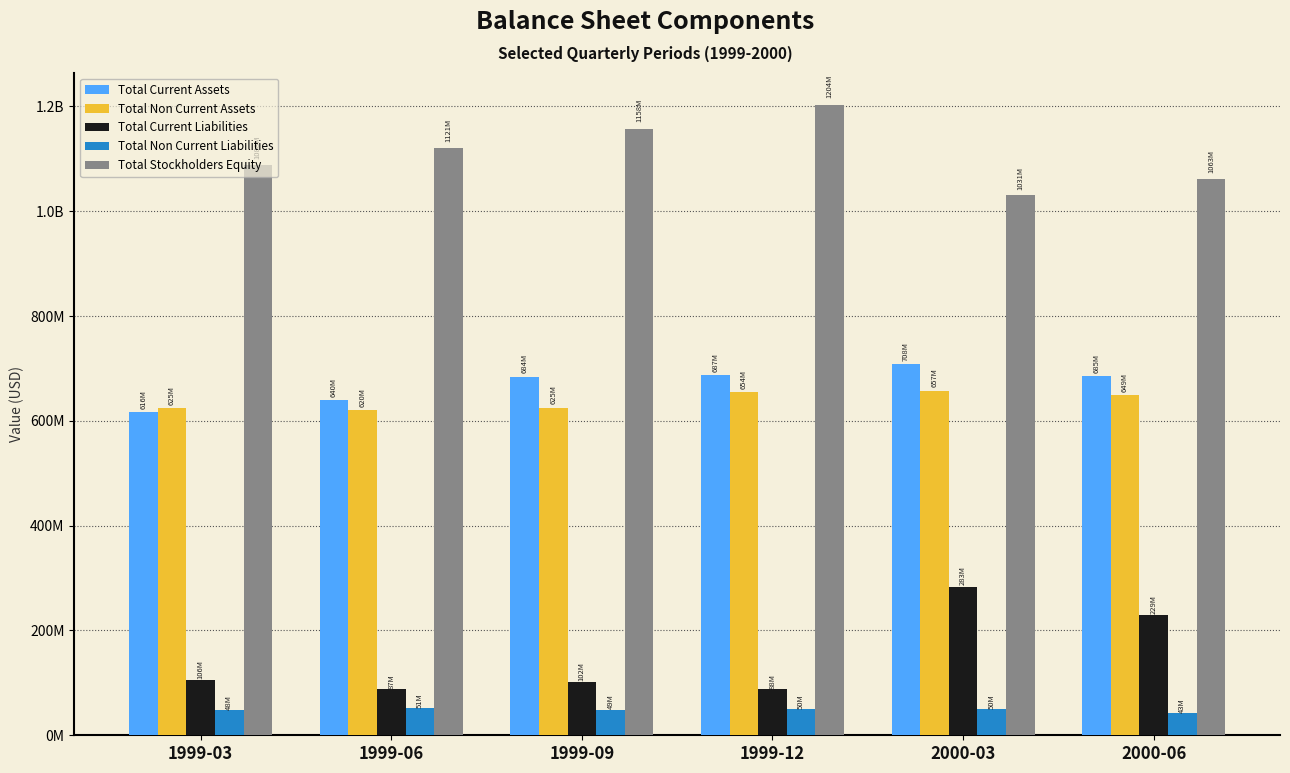

Read the Total Stockholders Equity value at 1999-12, to the nearest 100.

1203722000